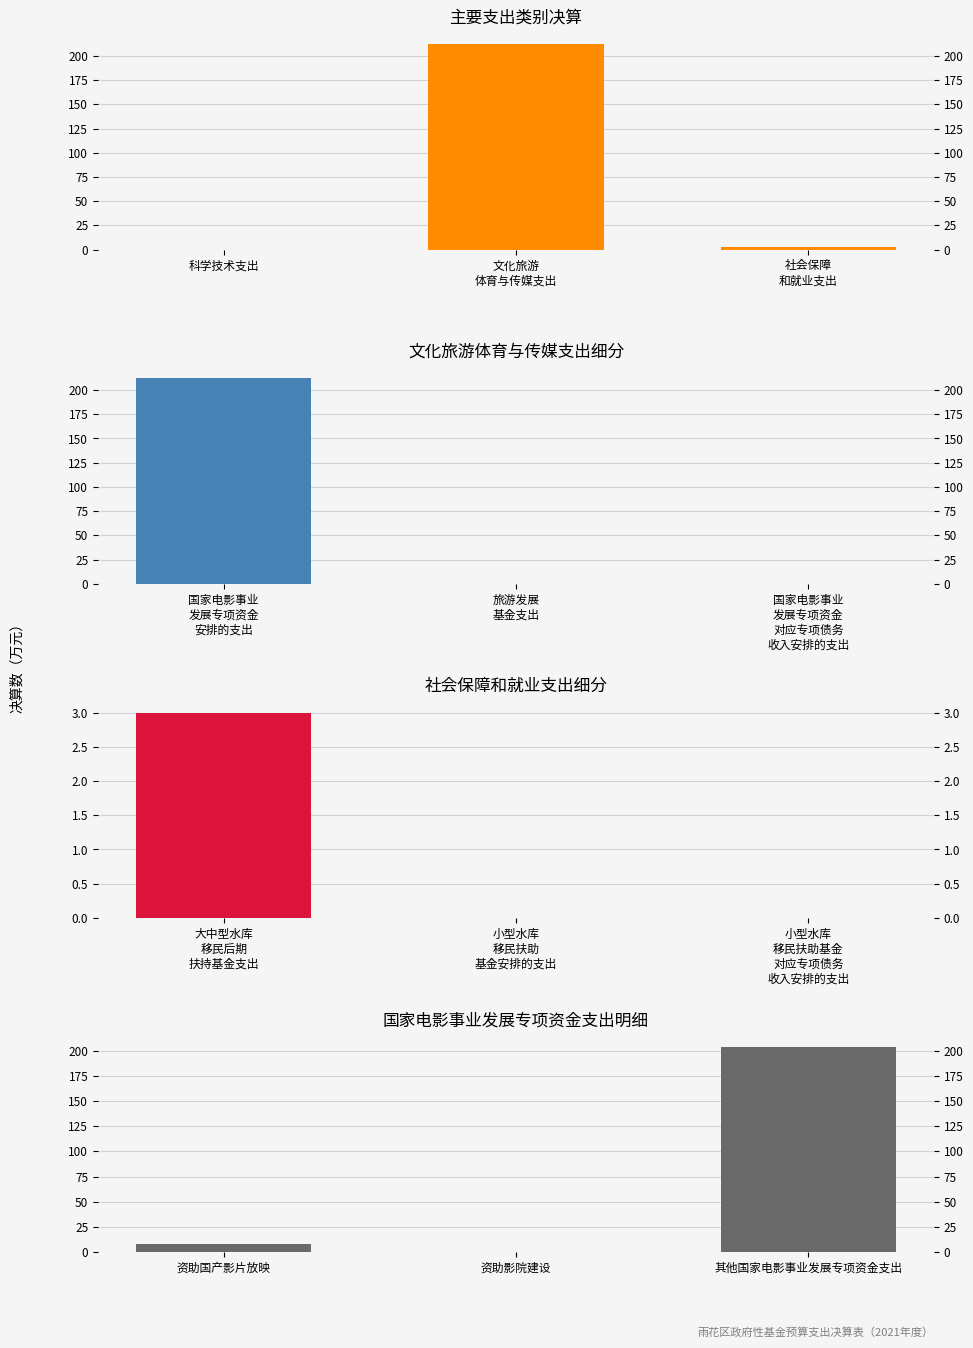

What is the sum of all 国家电影事业发展专项资金支出明细 values?

212